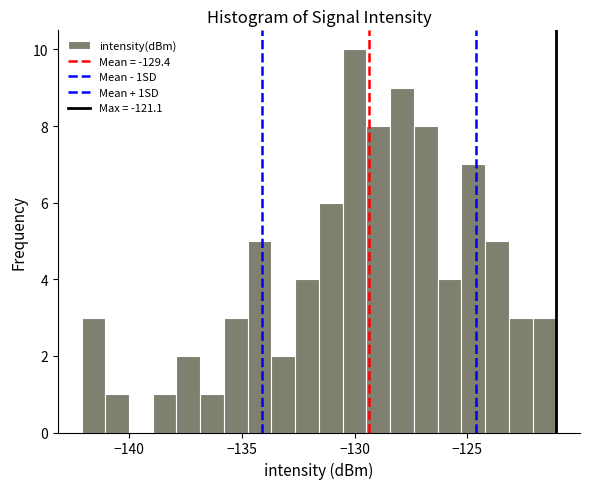

Read against the x-axis, roughly where is the centre of the tallest bar?

-130.0